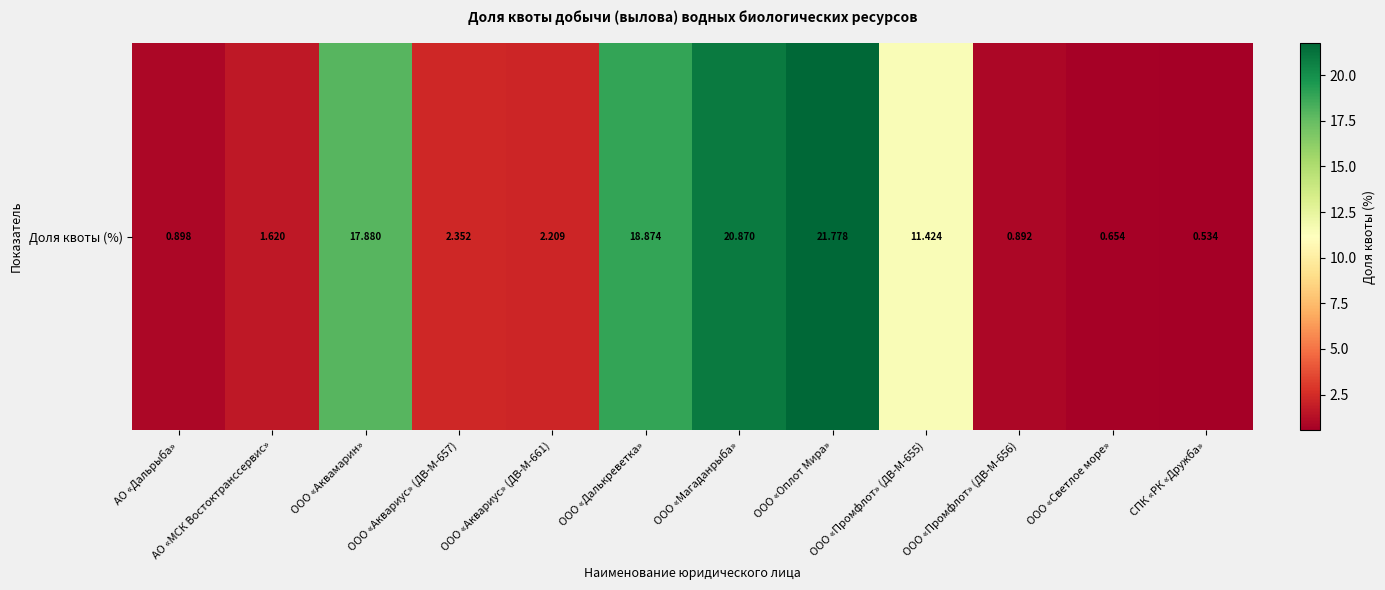

The value at ООО «Светлое море» is 1.0. True or false?

False